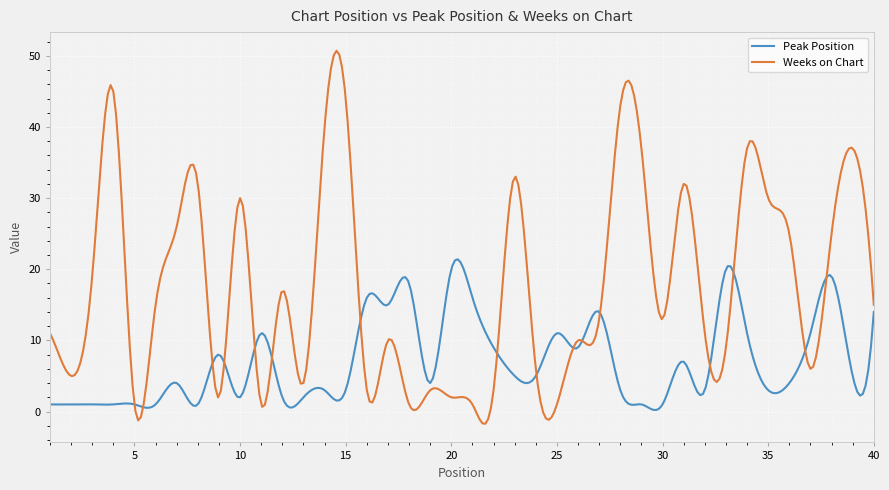

What is the difference between the maximum and second lowest values in the Weeks on Chart series?

52.4